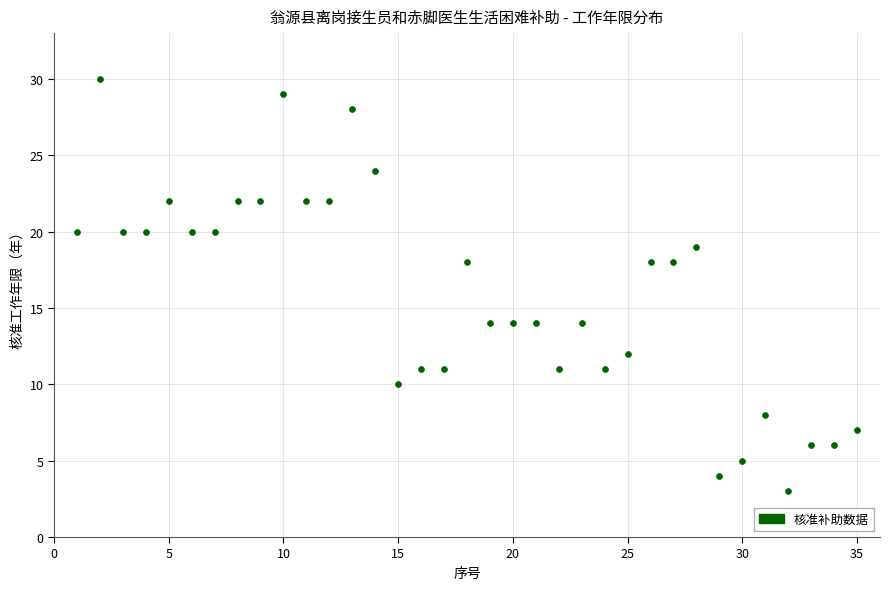

What is the range of X values (max minus min)?

34